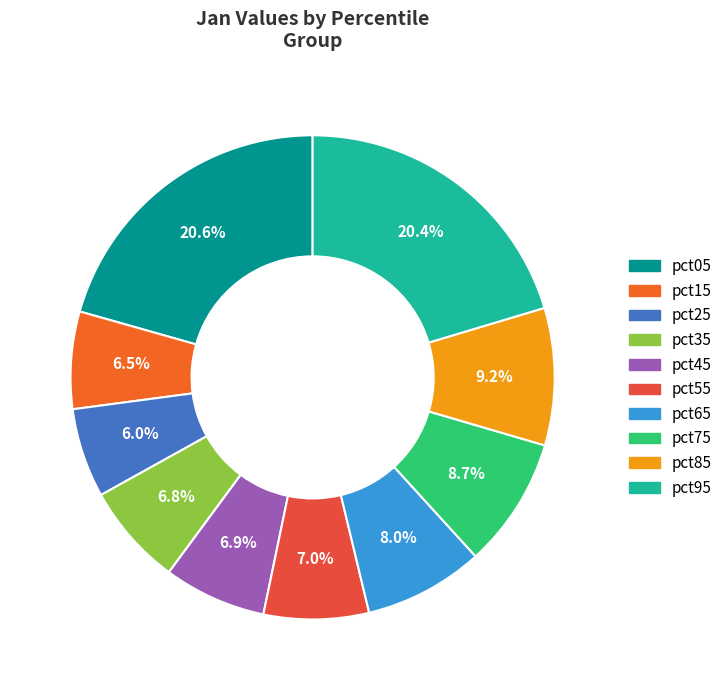

Which has a higher value, pct95 or pct35?

pct95